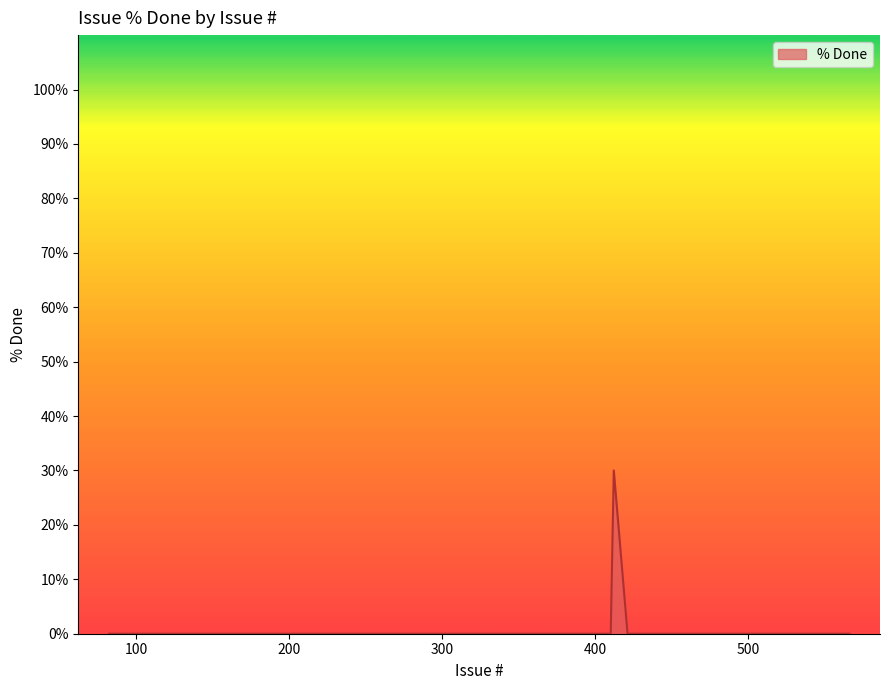

What is the difference between the maximum and minimum values?

30